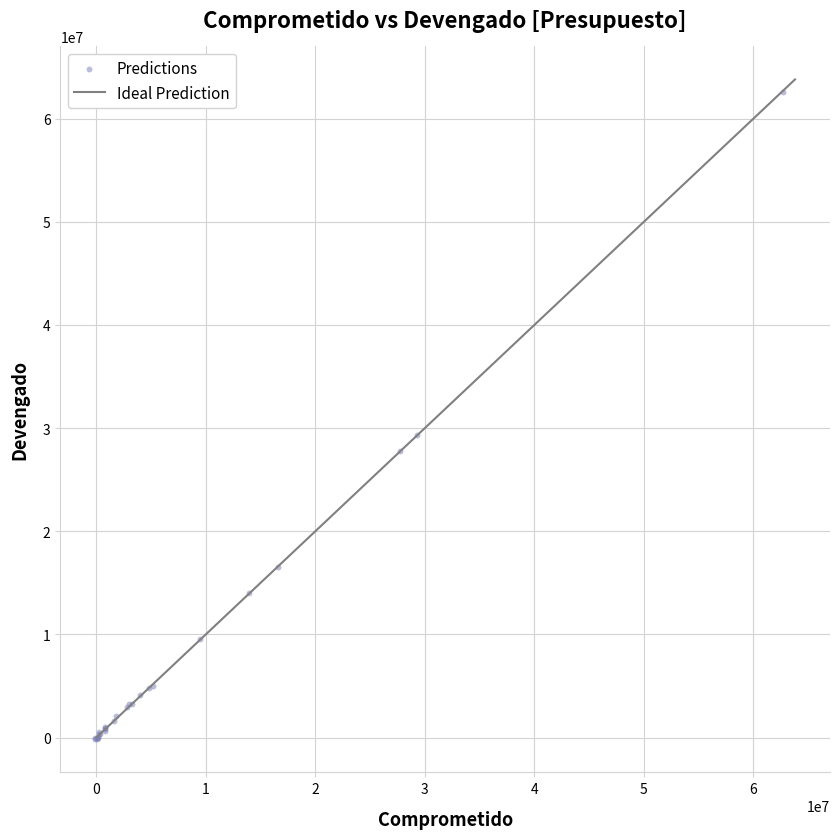

What Y value in the scatter plot is closest to 31201899?

29321946.3